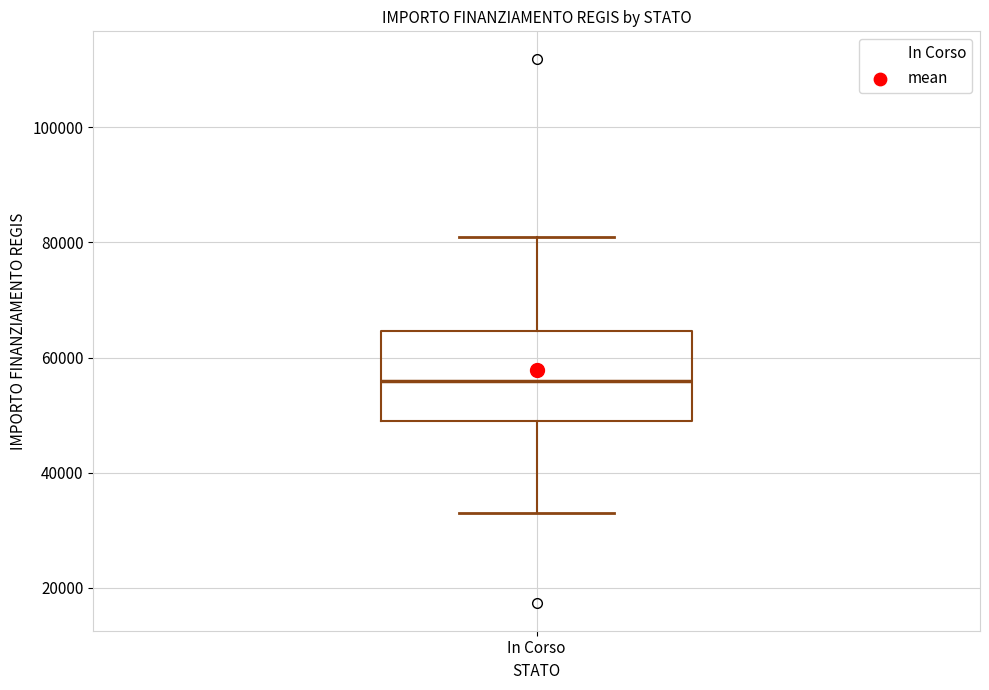

Where does the lower whisker of the box for In Corso end on the y-axis? The values are not printed on the chart, so give them approximately, as read against the axis.

32000